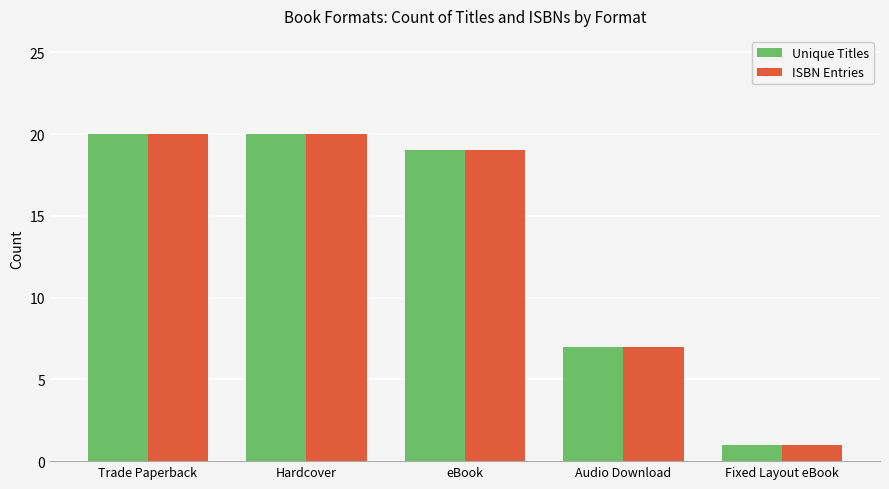

What is the average value of the Unique Titles series?

13